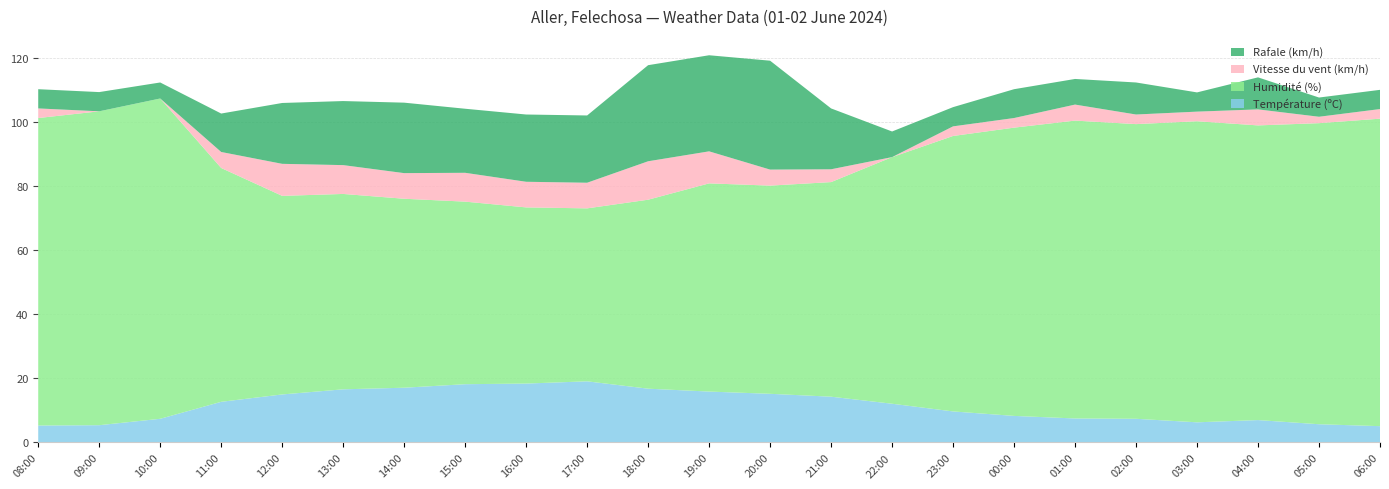

Reading left to right, what are all the values shown in this chart?

Température (ºC): 08:00=5.3	09:00=5.4	10:00=7.4	11:00=12.7	12:00=15.0	13:00=16.6	14:00=17.1	15:00=18.2	16:00=18.4	17:00=19.1	18:00=16.8	19:00=15.9	20:00=15.2	21:00=14.3	22:00=12.1	23:00=9.7	00:00=8.3	01:00=7.5	02:00=7.4	03:00=6.3	04:00=7.0	05:00=5.7	06:00=5.1
Humidité (%): 08:00=96.0	09:00=98.0	10:00=100.0	11:00=73.0	12:00=62.0	13:00=61.0	14:00=59.0	15:00=57.0	16:00=55.0	17:00=54.0	18:00=59.0	19:00=65.0	20:00=65.0	21:00=67.0	22:00=77.0	23:00=86.0	00:00=90.0	01:00=93.0	02:00=92.0	03:00=94.0	04:00=92.0	05:00=94.0	06:00=96.0
Vitesse du vent (km/h): 08:00=3.0	09:00=0.0	10:00=0.0	11:00=5.0	12:00=10.0	13:00=9.0	14:00=8.0	15:00=9.0	16:00=8.0	17:00=8.0	18:00=12.0	19:00=10.0	20:00=5.0	21:00=4.0	22:00=0.0	23:00=3.0	00:00=3.0	01:00=5.0	02:00=3.0	03:00=3.0	04:00=5.0	05:00=2.0	06:00=3.0
Rafale (km/h): 08:00=6.0	09:00=6.0	10:00=5.0	11:00=12.0	12:00=19.0	13:00=20.0	14:00=22.0	15:00=20.0	16:00=21.0	17:00=21.0	18:00=30.0	19:00=30.0	20:00=34.0	21:00=19.0	22:00=8.0	23:00=6.0	00:00=9.0	01:00=8.0	02:00=10.0	03:00=6.0	04:00=10.0	05:00=6.0	06:00=6.0